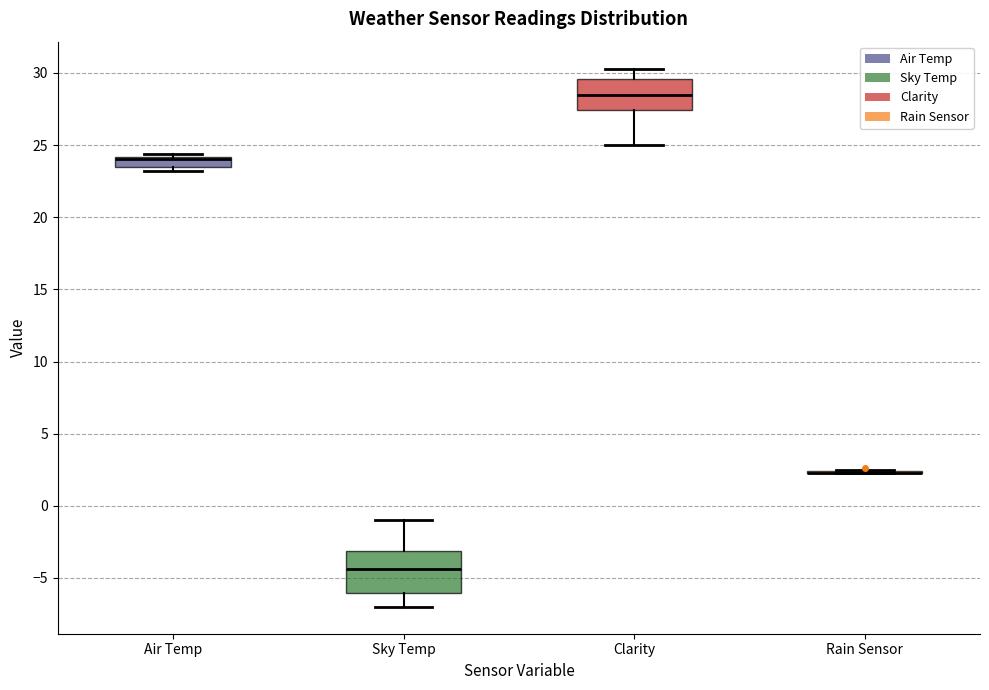

Where does the lower whisker of the box for Sky Temp end on the y-axis? The values are not printed on the chart, so give them approximately, as read against the axis.

-7.0